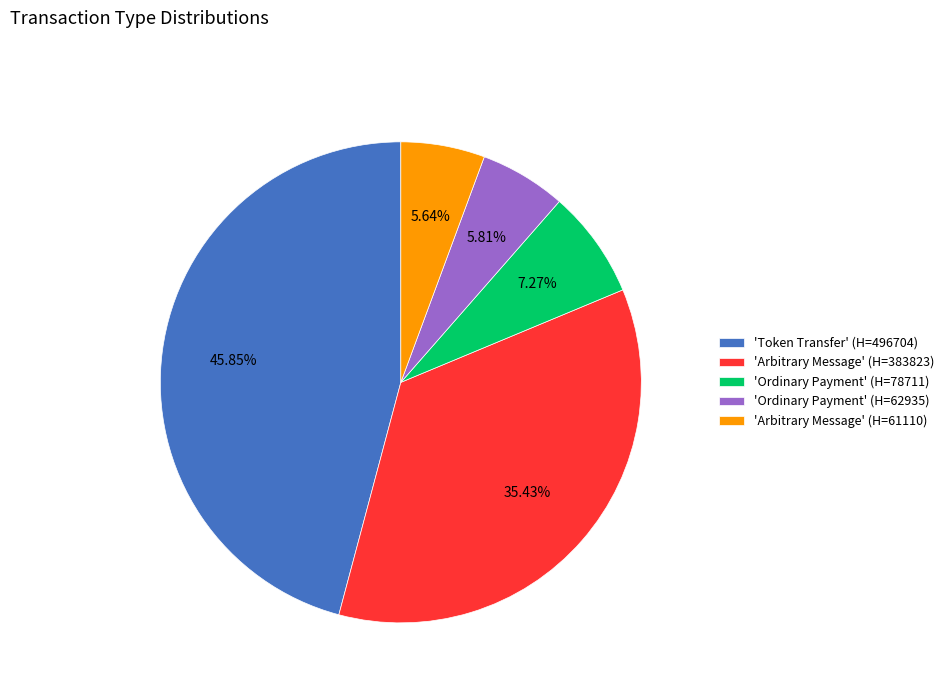

Is there a majority slice in this chart?

No